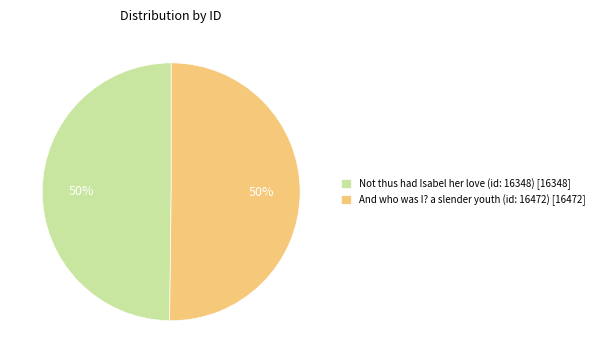

What percentage is the Not thus had Isabel her love (id: 16348) slice, to the nearest percent?

50%